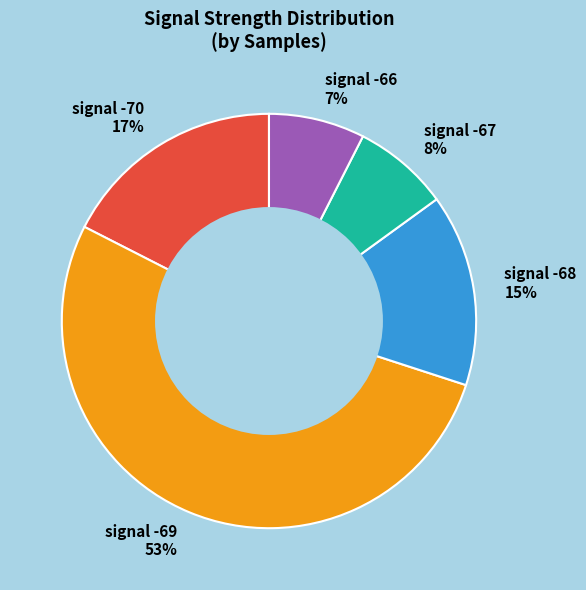

Is signal -69 53% the majority of the pie?

Yes